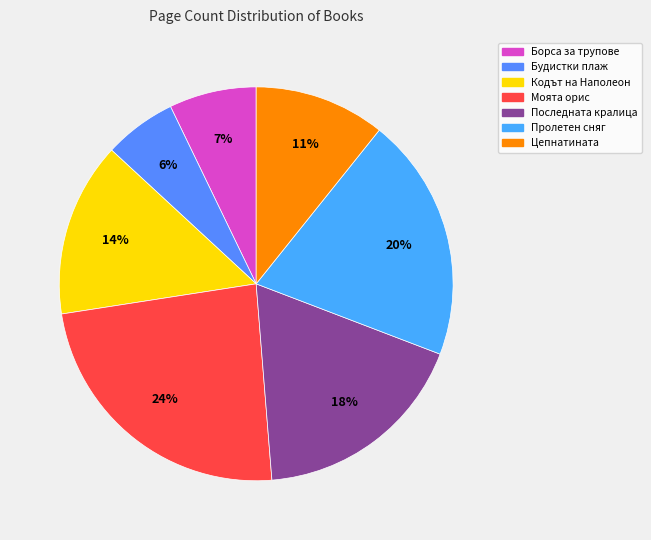

Combined, what portion of the pie is Последната кралица and Будистки плаж?

23.9%